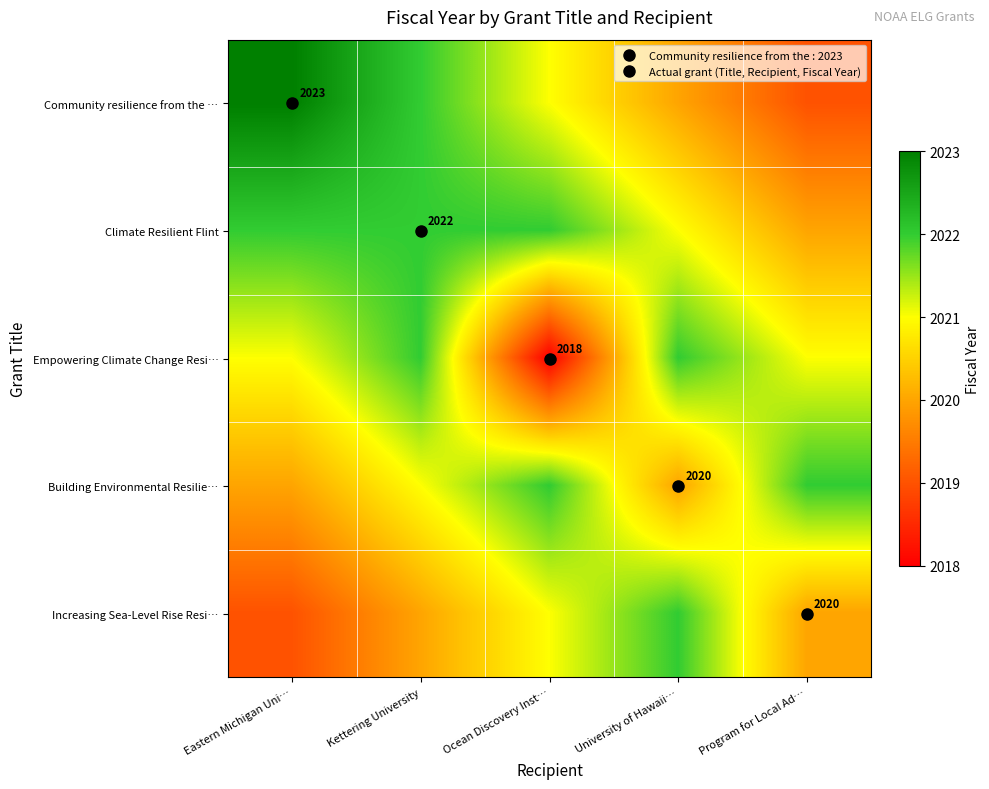

Between Kettering University and Program for Local Ad…, which is larger?

Kettering University